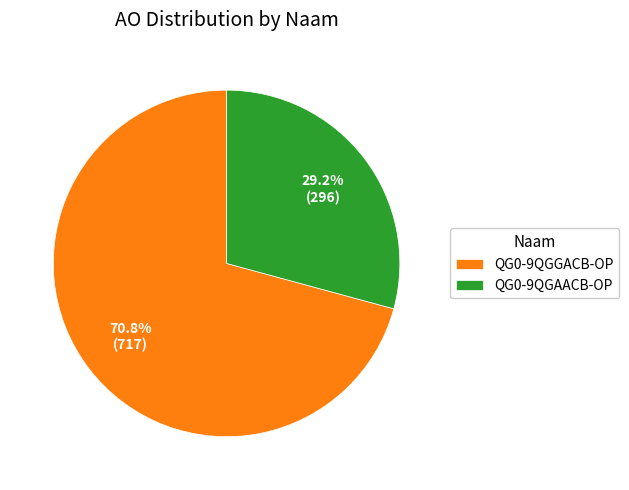

Rank the categories by value from lowest to highest.

QG0-9QGAACB-OP, QG0-9QGGACB-OP